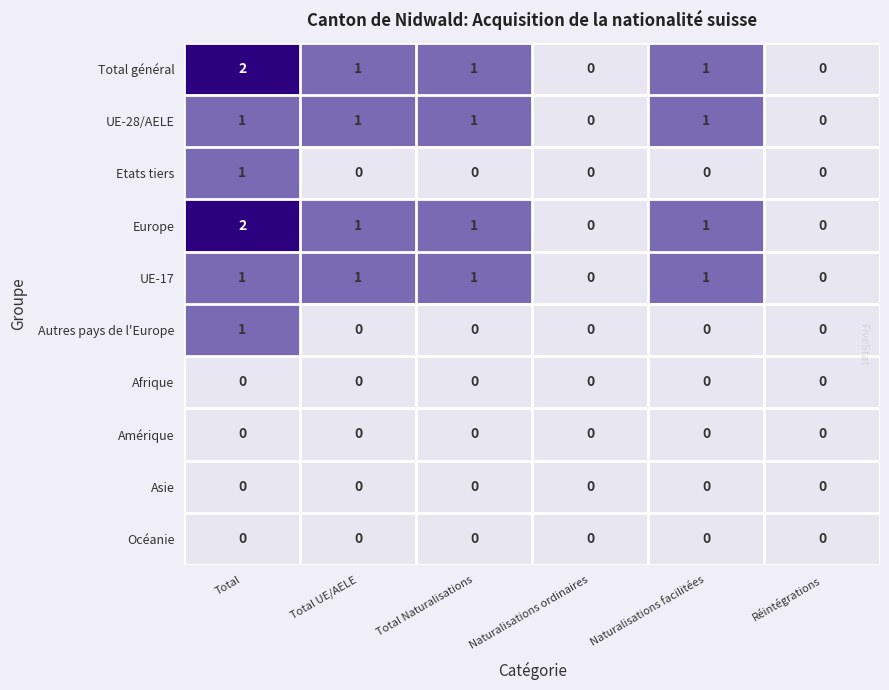

How many Autres pays de l'Europe values are between 0 and 1?

6